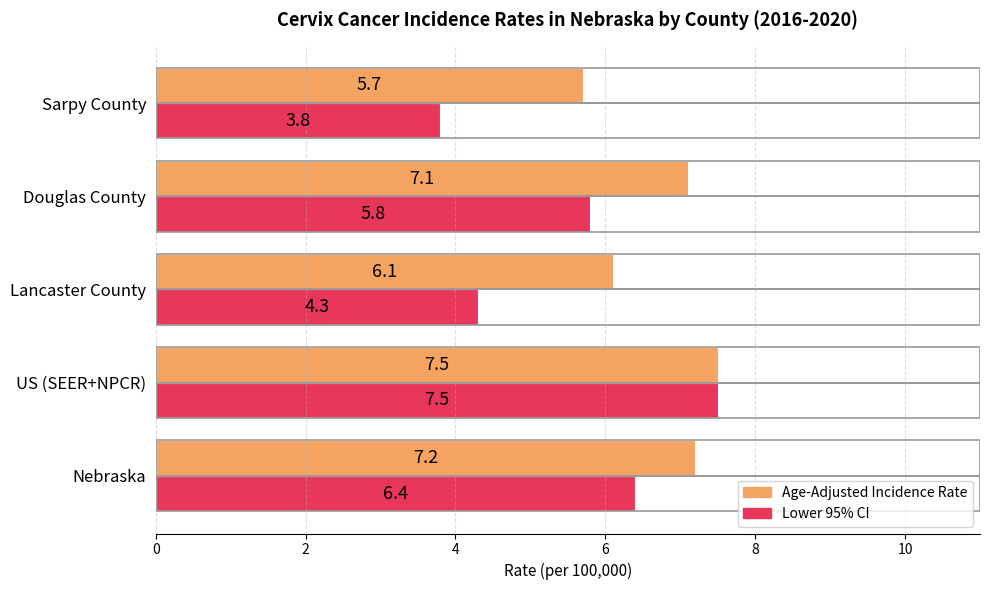

Is the value of Age-Adjusted Incidence Rate at Sarpy County greater than the value of Lower 95% CI at Sarpy County?

Yes